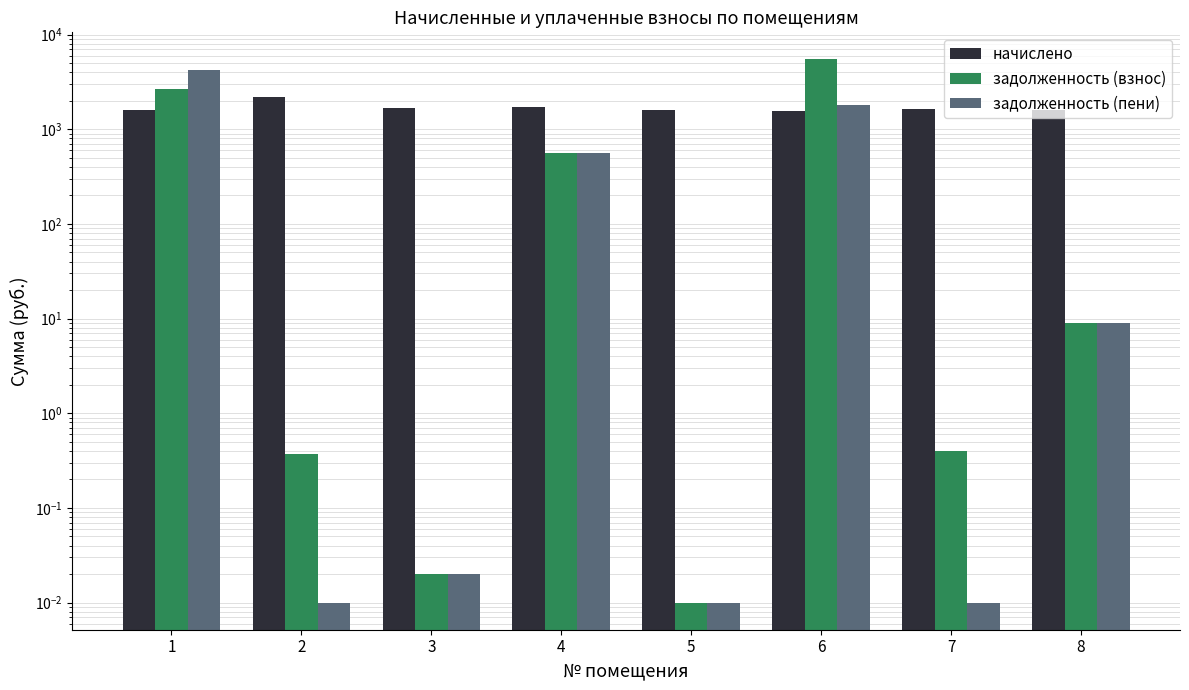

Which category has the highest value across all series?

6